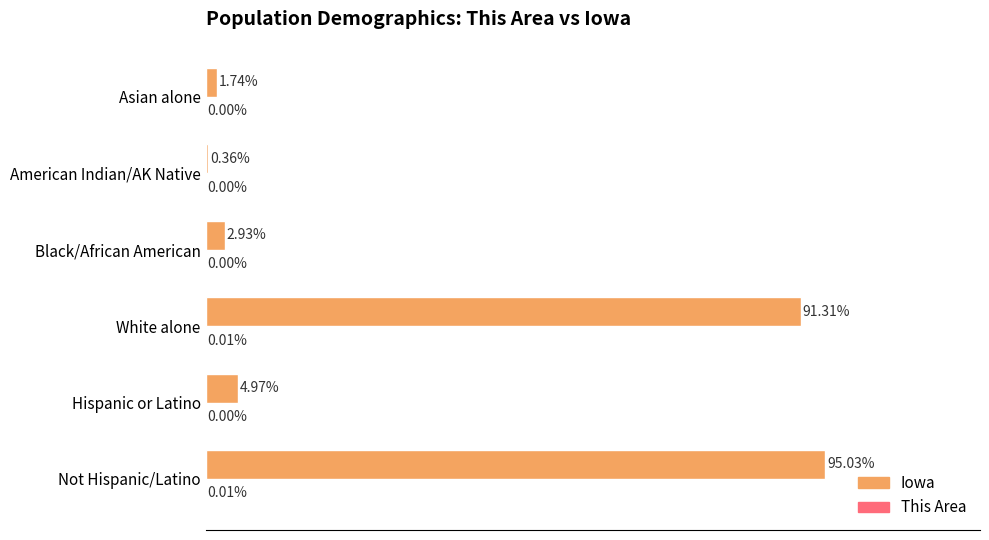

Which series changed the most between Not Hispanic/Latino and Black/African American?

Iowa